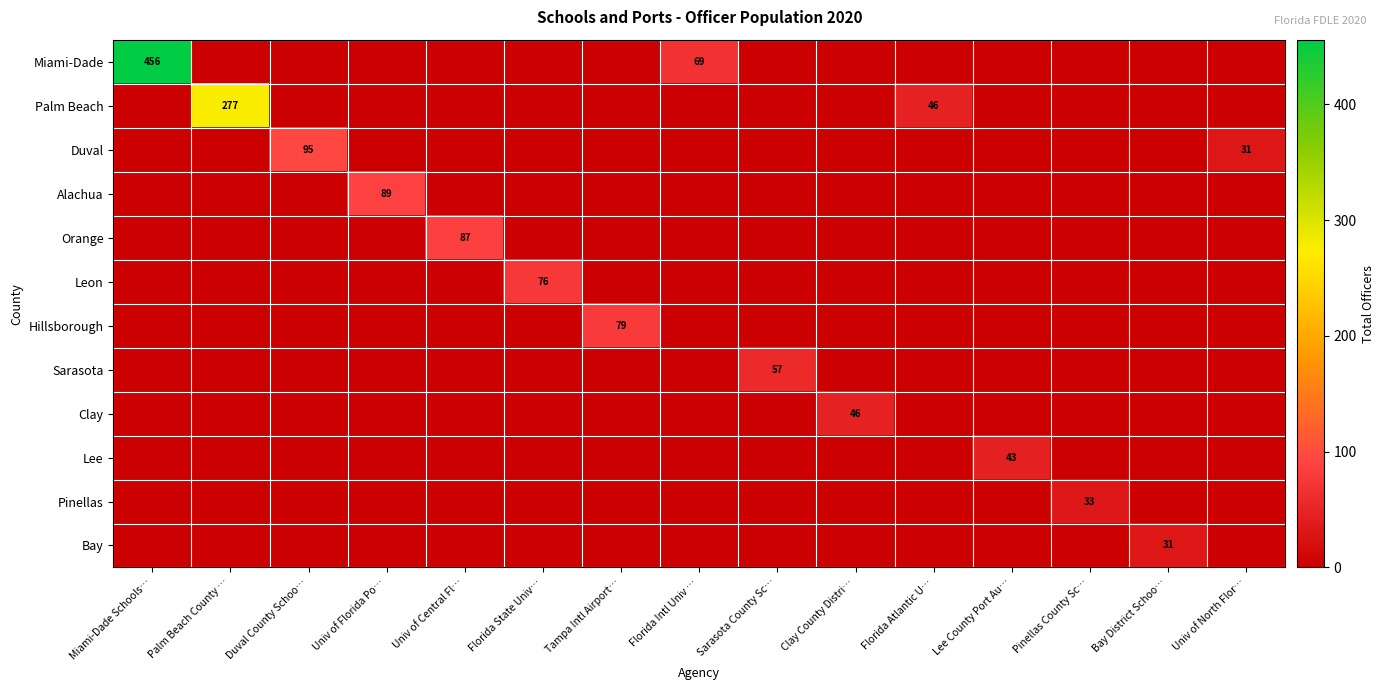

Is it true that Duval equals 46 at Univ of North Flor…?

False